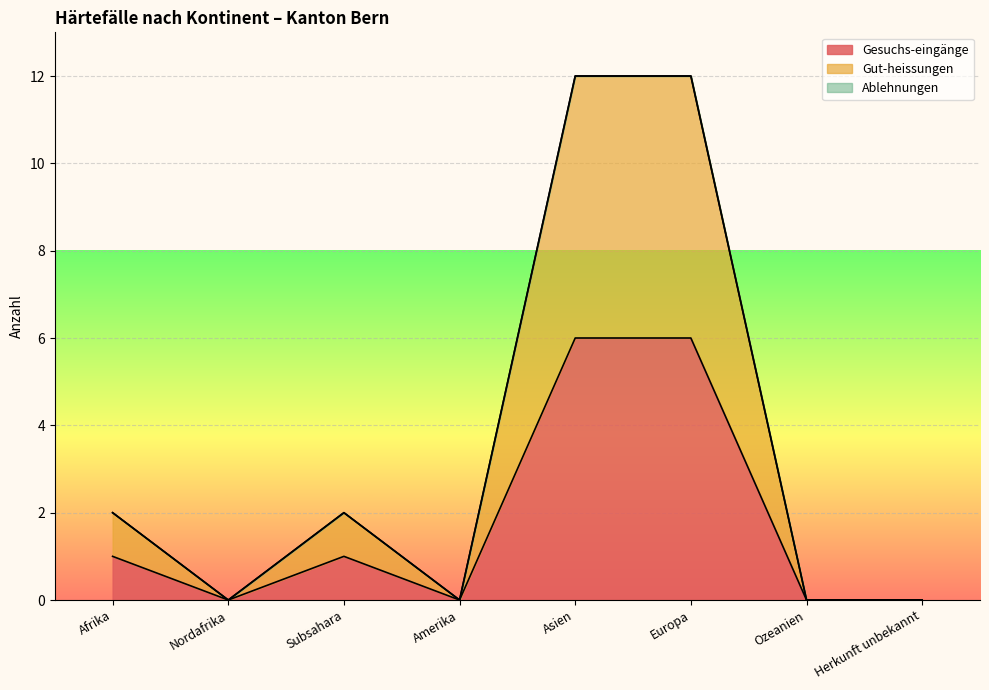

Reading left to right, what are all the values shown in this chart?

Gesuchs-eingänge: Afrika=1	Nordafrika=0	Subsahara=1	Amerika=0	Asien=6	Europa=6	Ozeanien=0	Herkunft unbekannt=0
Gut-heissungen: Afrika=2	Nordafrika=0	Subsahara=2	Amerika=0	Asien=12	Europa=12	Ozeanien=0	Herkunft unbekannt=0